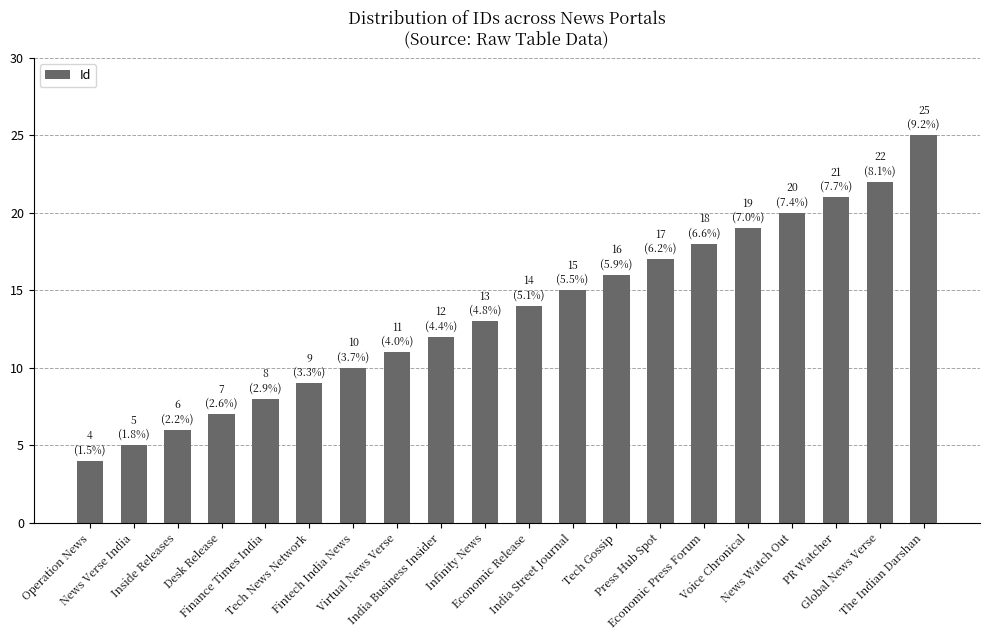

What is the approximate value at News Verse India?

5